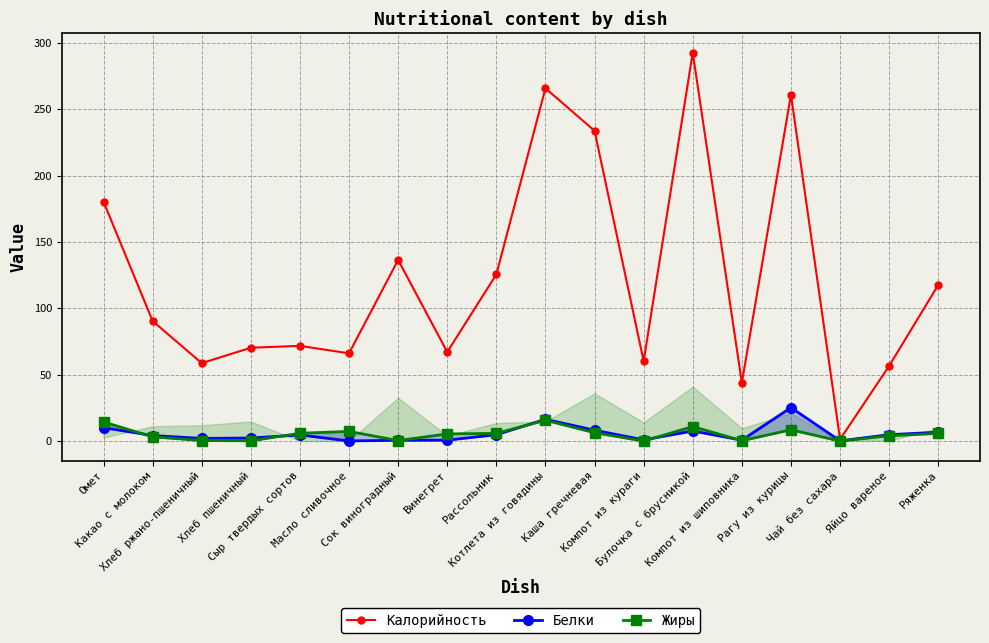

How many interior local peaks does the Калорийность series have?

5